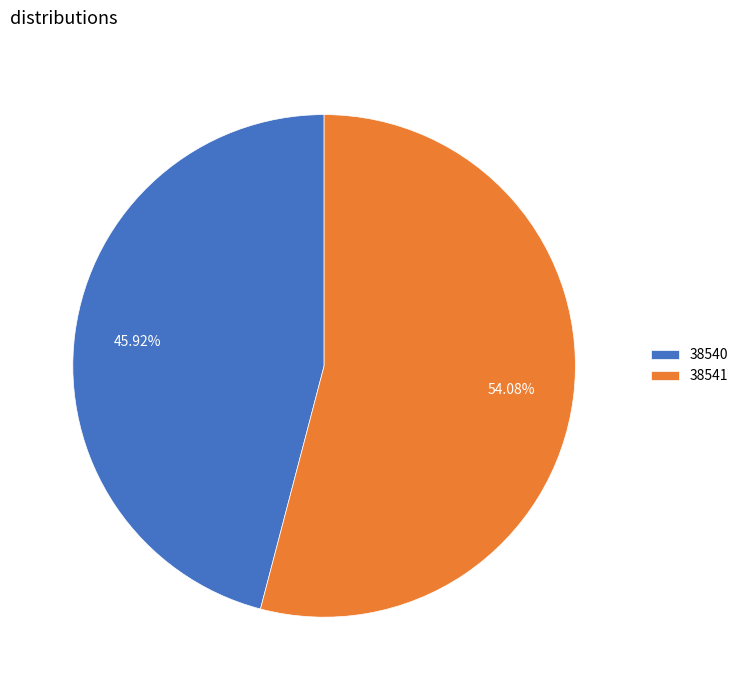

What is the largest slice in the pie chart?

38541